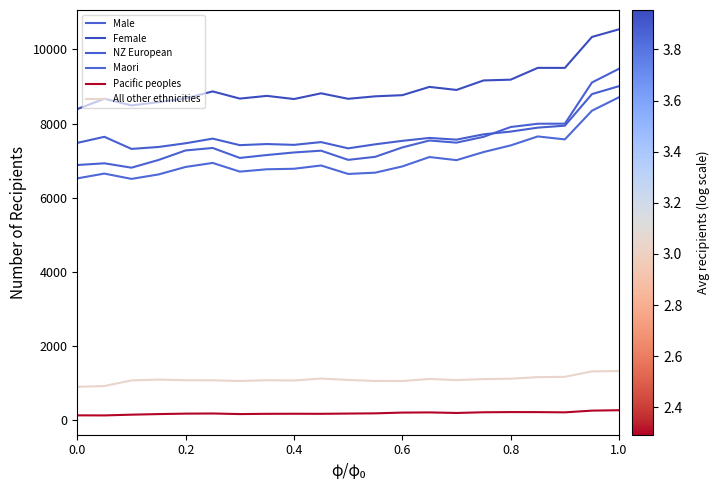

True or false: Female and Maori cross at least once.

False